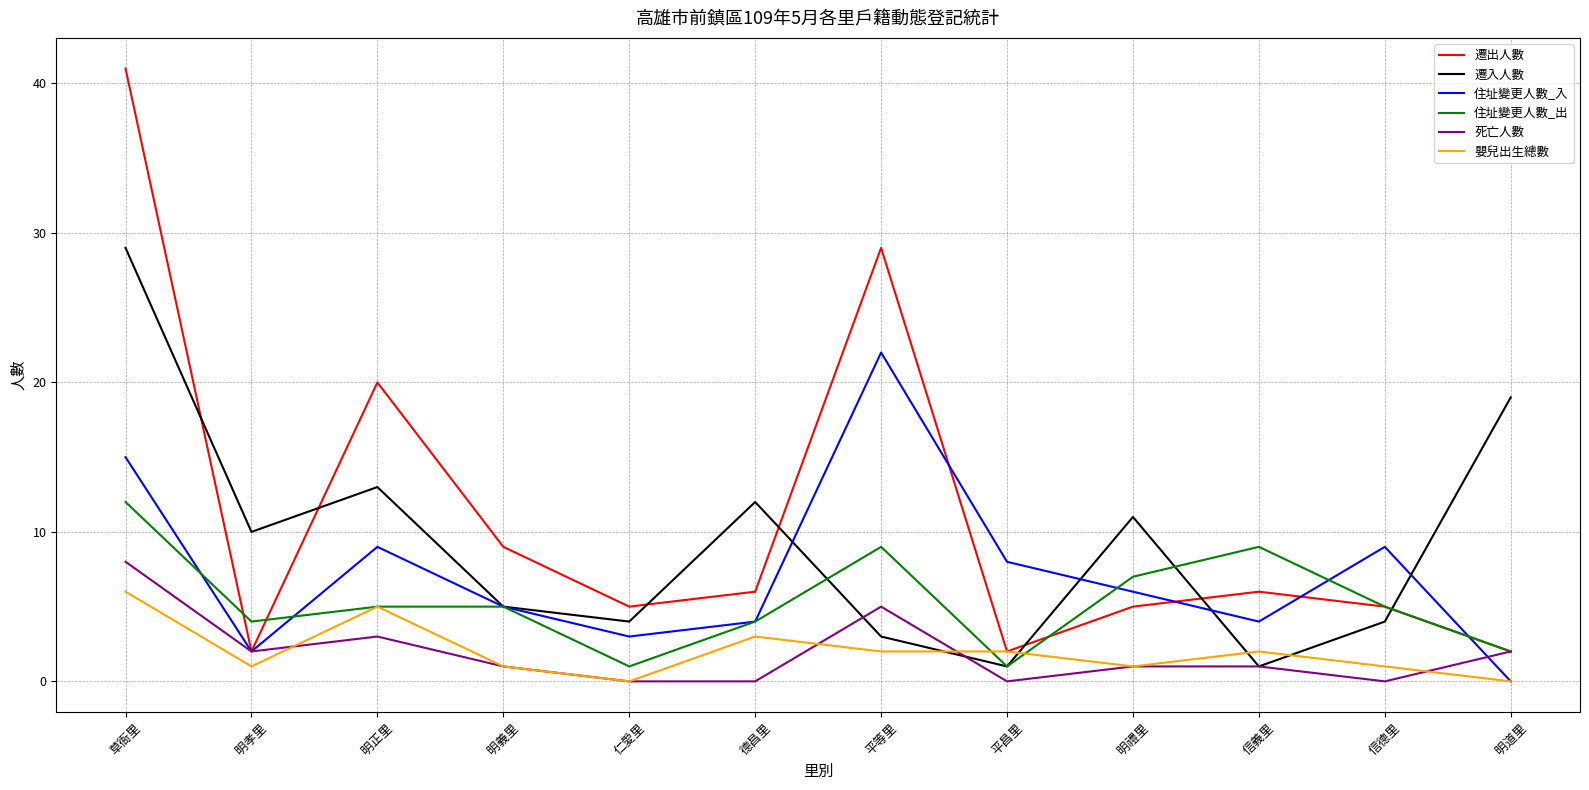

What position from the right is 仁愛里?

8